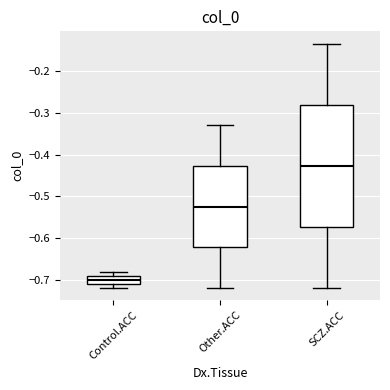

Where is the lower edge of the box for Other.ACC on the y-axis? The values are not printed on the chart, so give them approximately, as read against the axis.

-0.62